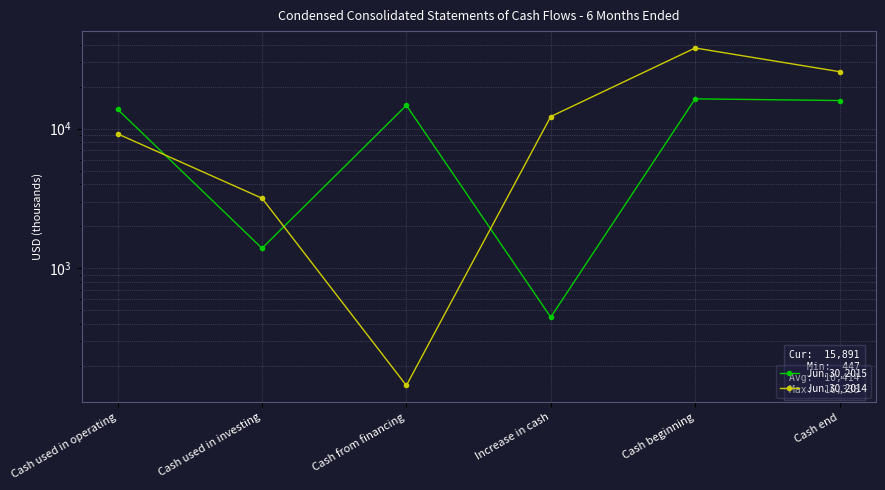

True or false: Jun. 30, 2015 has a value of 22881 at Cash from financing.

False